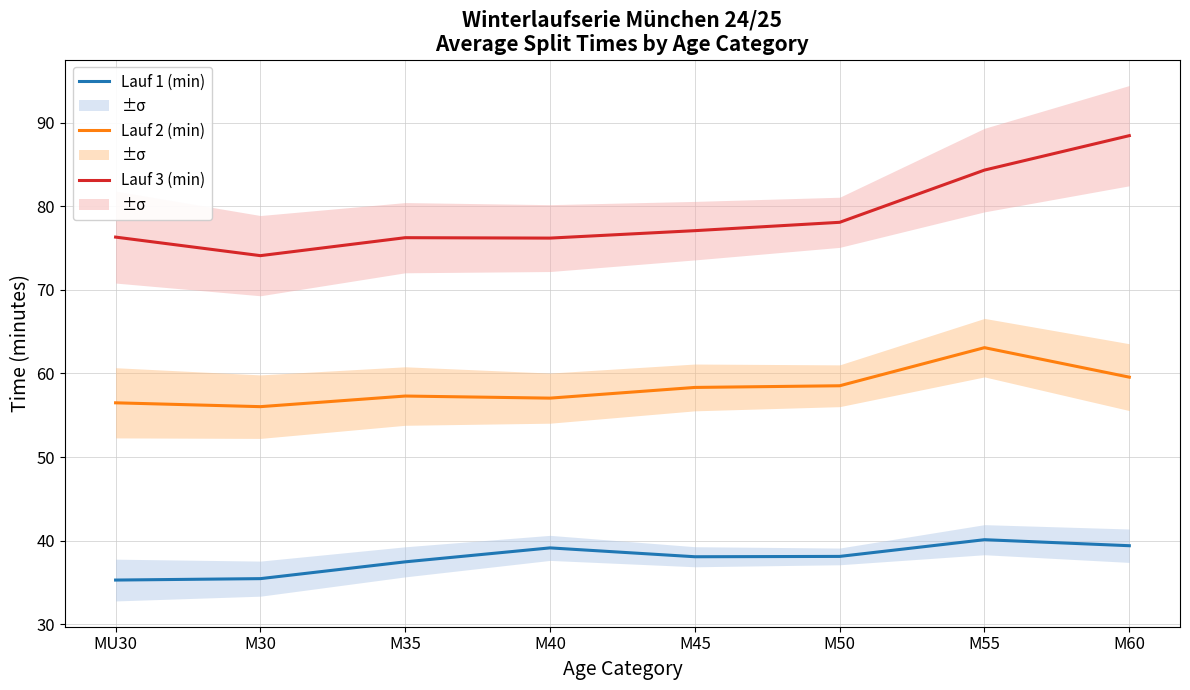

Which has a higher value, M45 or M60?

M60